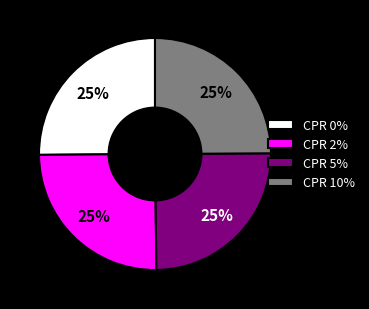

To the nearest percent, what is the average slice percentage?

25%